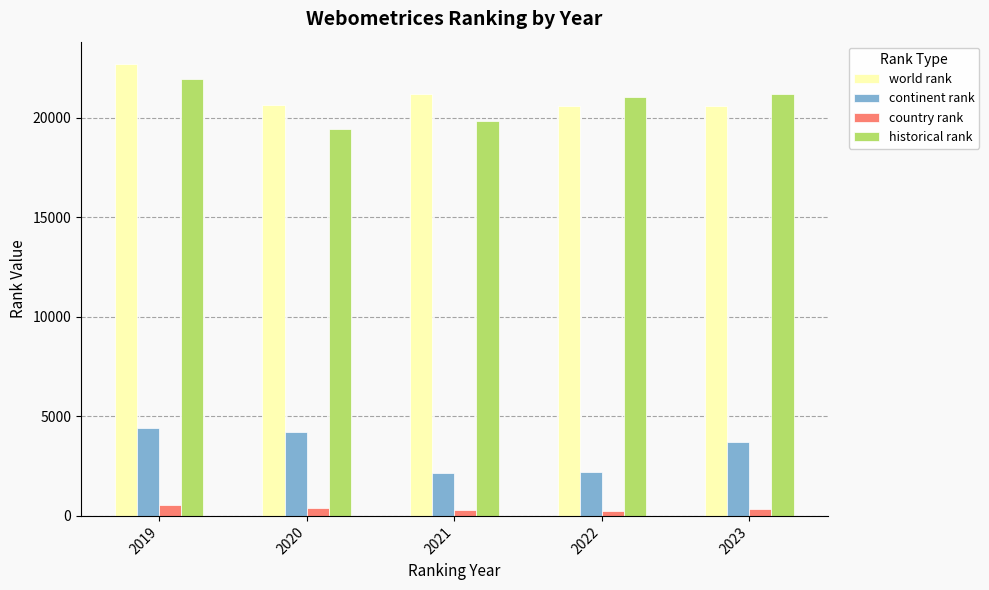

What is the difference between the maximum and second lowest values in the country rank series?

273.0